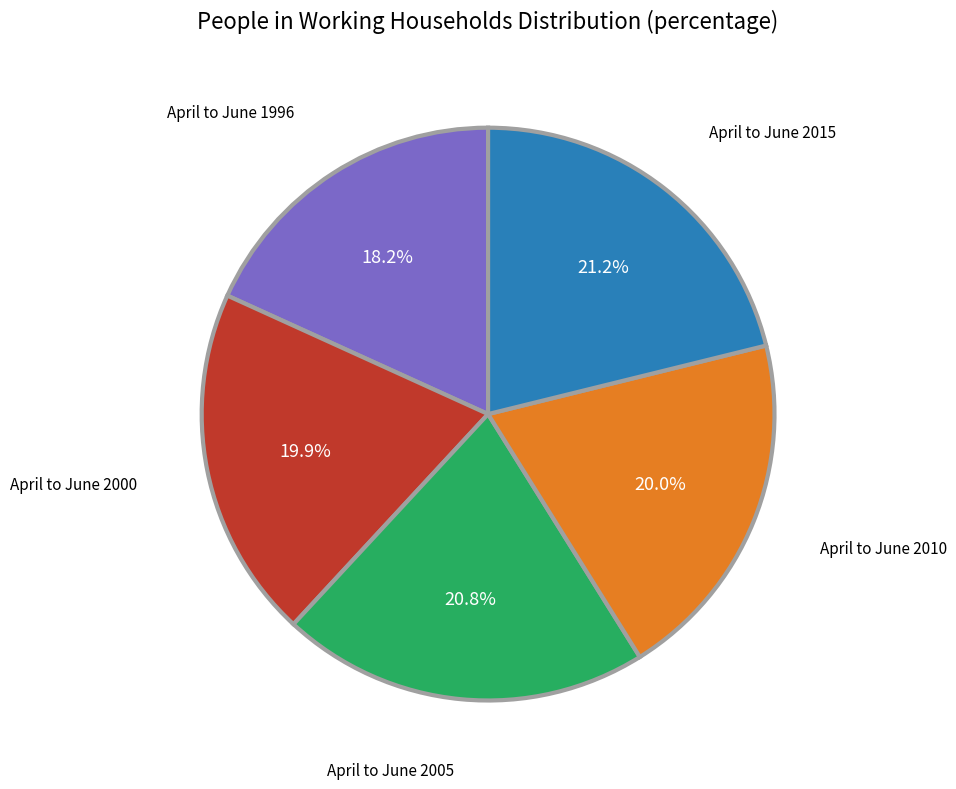

Is there any slice that represents more than half of the pie?

No